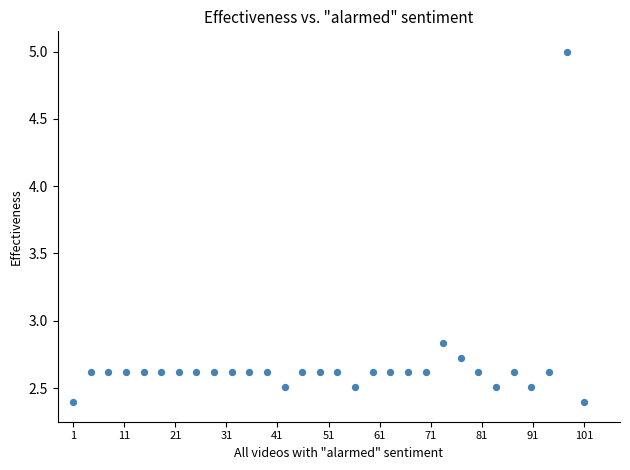

What is the range of Y values (max minus min)?

2.6